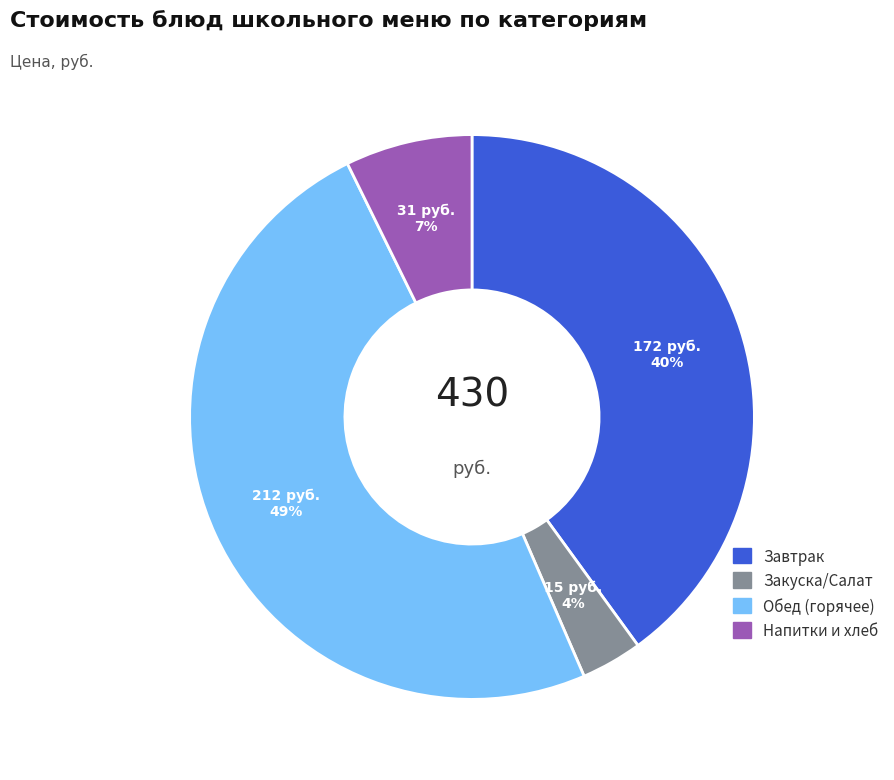

What is the smallest slice in the pie chart?

Закуска/Салат